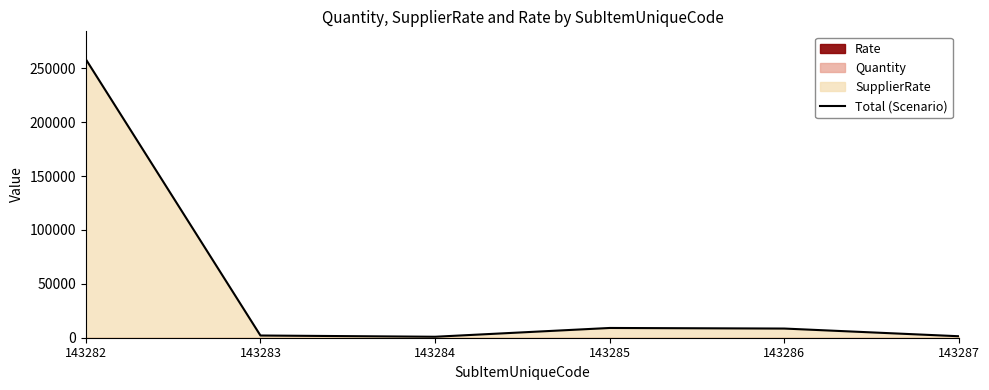

What is the ratio of the value at 143282 to the value at 143284?

287.2